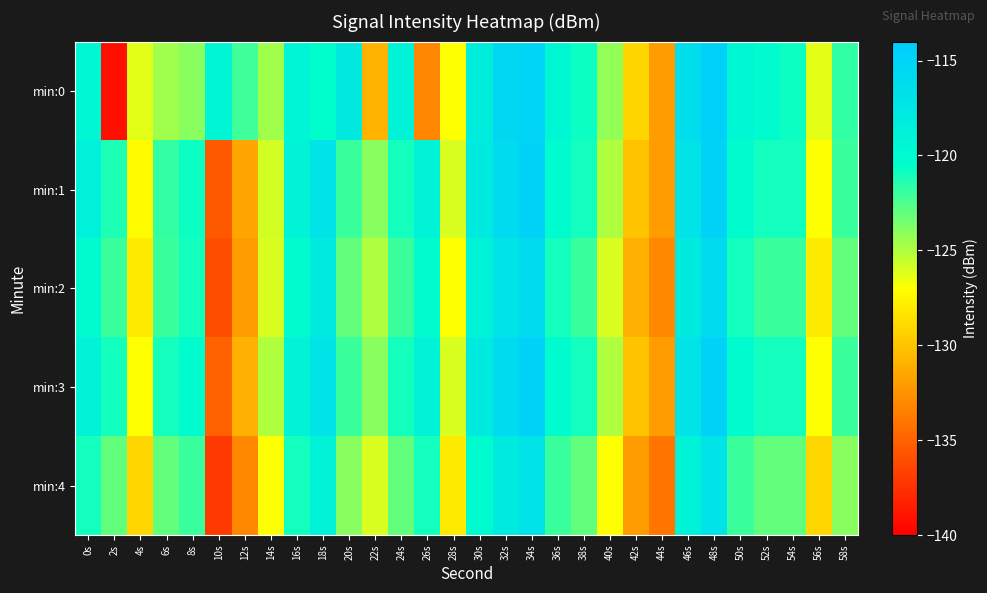

What is the maximum value shown in the chart?

-114.7